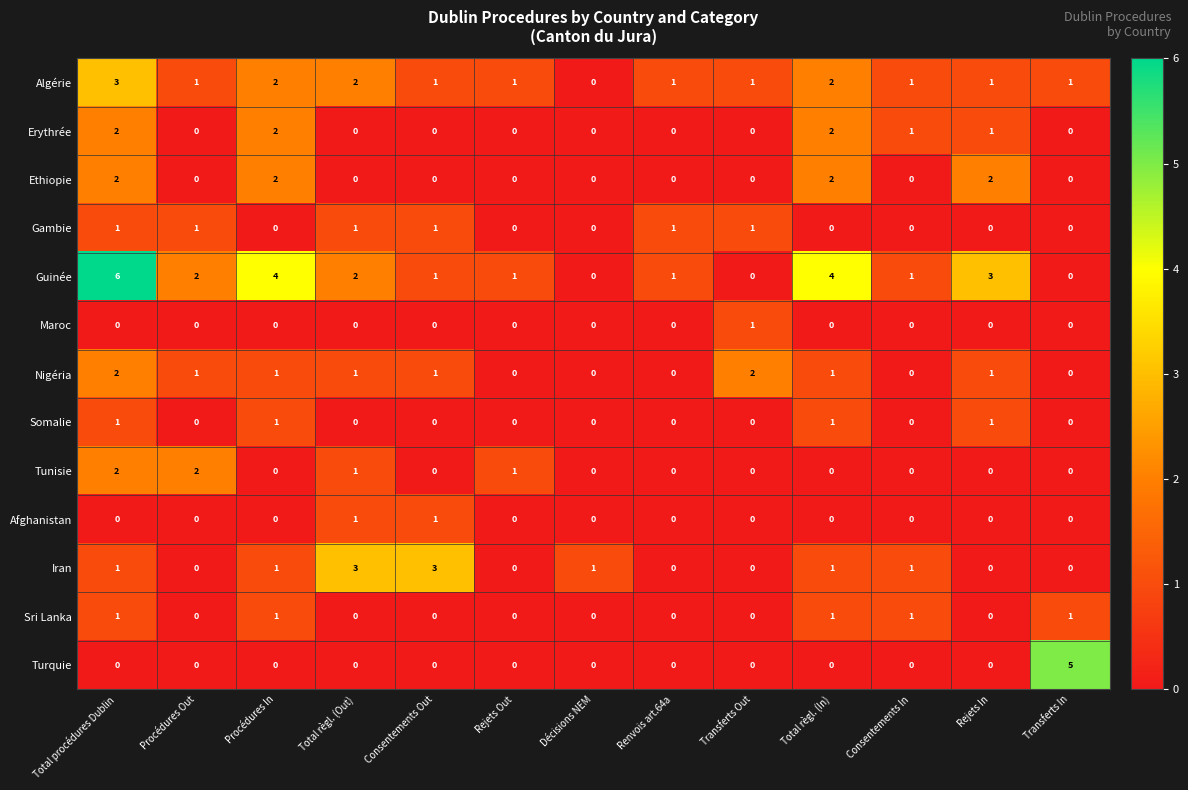

What is the spread (max minus min) of values at Total règl. (In)?

4